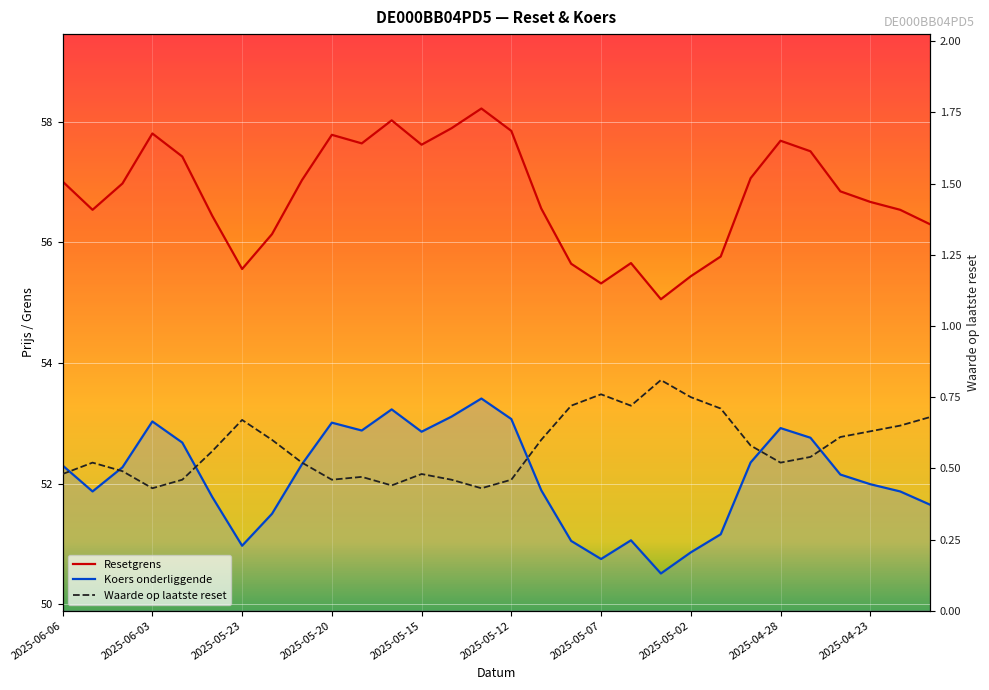

True or false: Resetgrens has a value of 55.1 at 20.

True